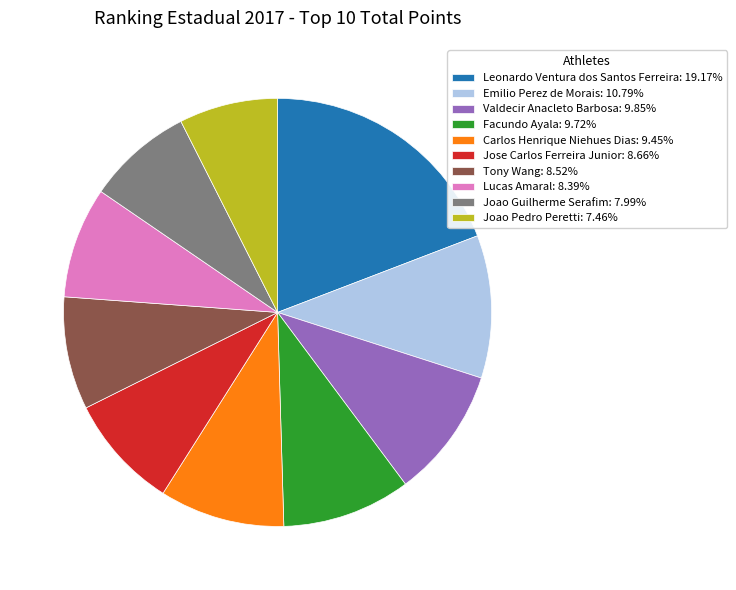

Does Jose Carlos Ferreira Junior represent more than half of the total?

No